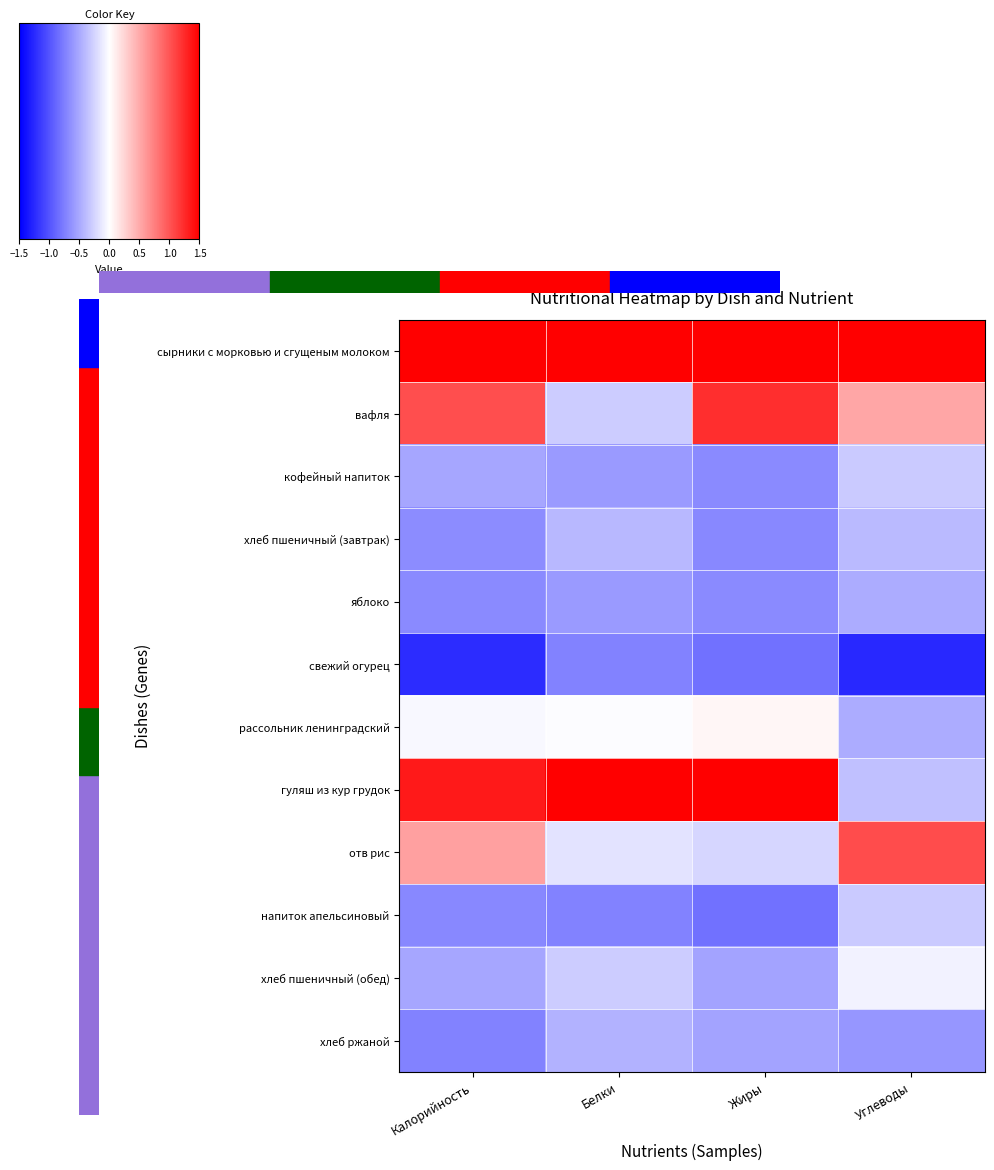

At how many categories does at least one series exceed 1?

4